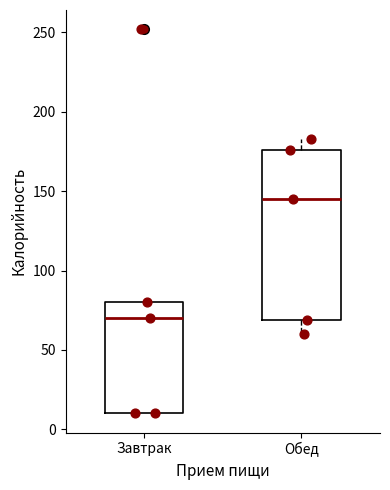

Which box has the lowest median line?

Завтрак